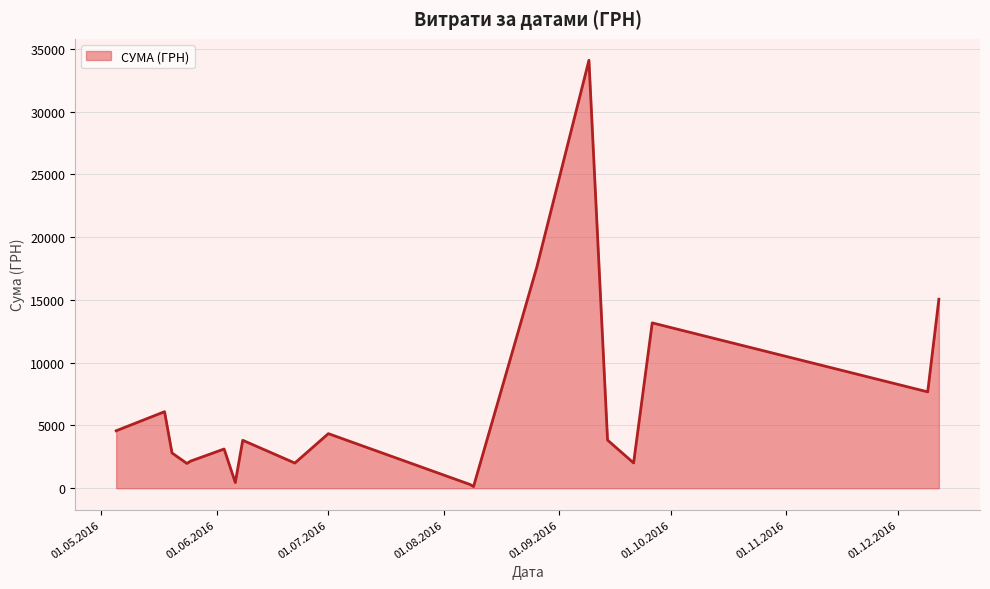

What is the minimum value shown in the chart?

135.0